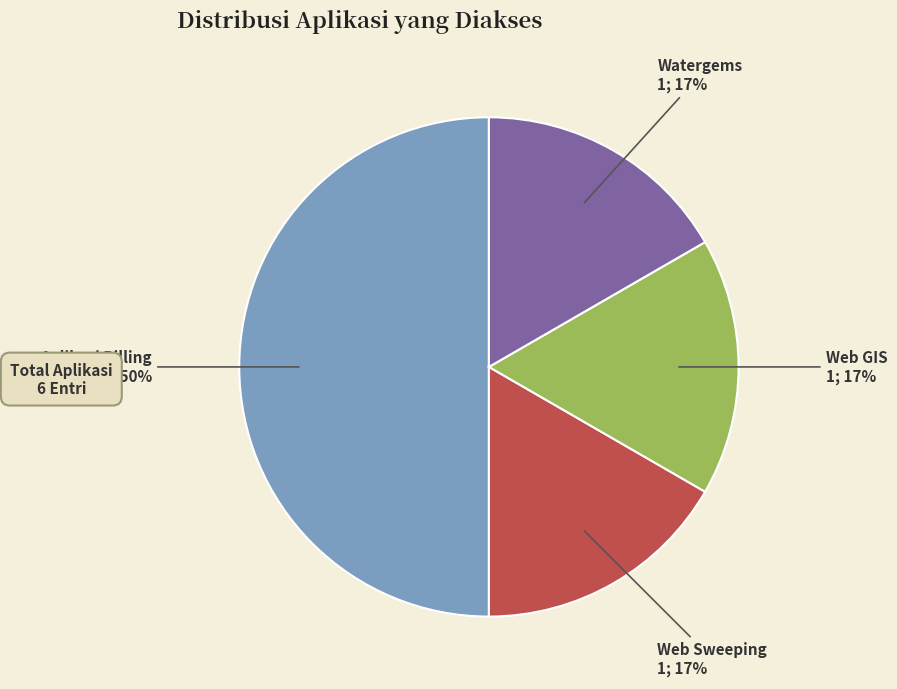

To the nearest percent, what is the difference between the largest and smallest slice percentages?

33%